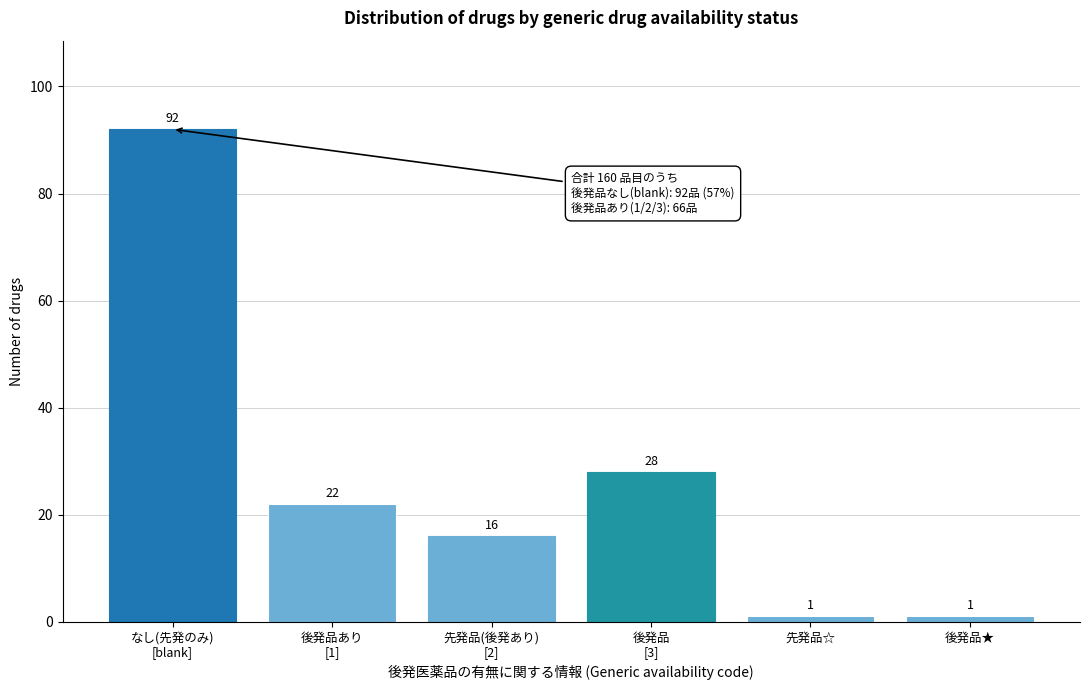

Reading left to right, list all the values displayed in this chart.

92	22	16	28	1	1